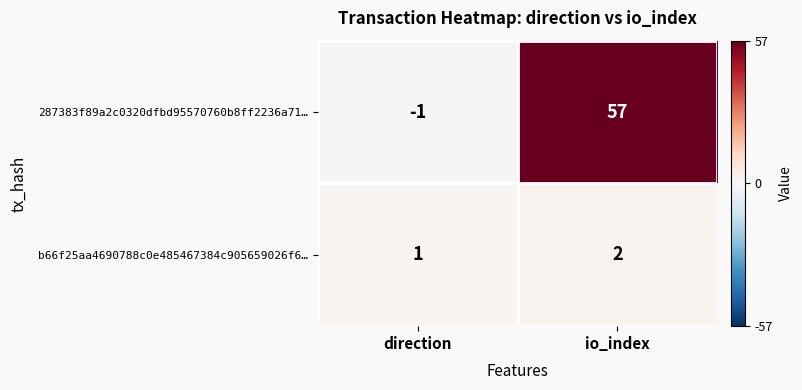

The b66f25aa4690788c0e485467384c905659026f6… series shows 2 at io_index. True or false?

True